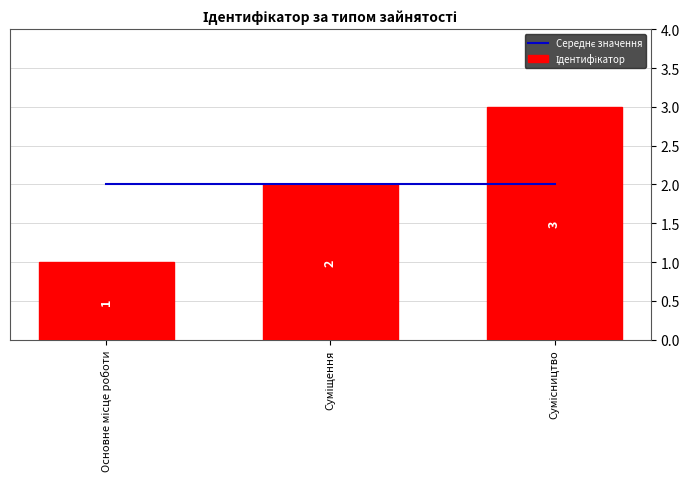

Which series has the widest spread of values?

Ідентифікатор